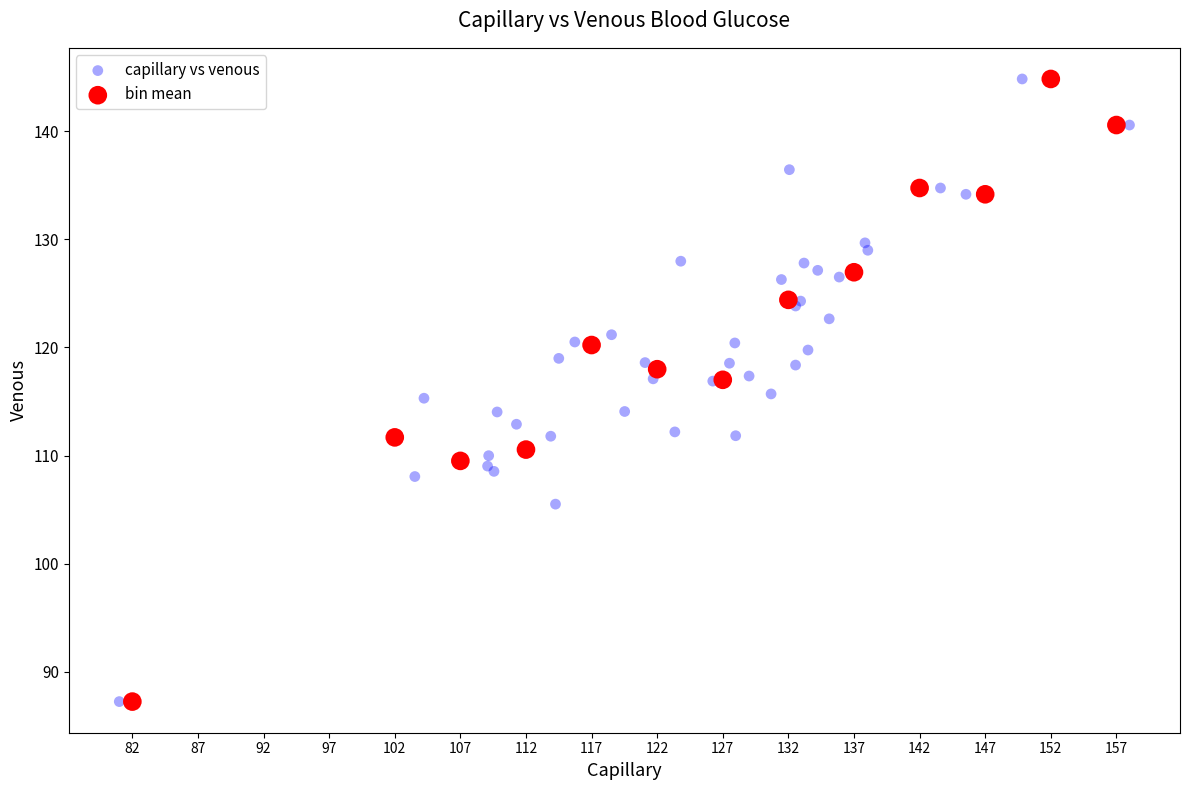

What are all the series names shown in the legend?

capillary vs venous, bin mean